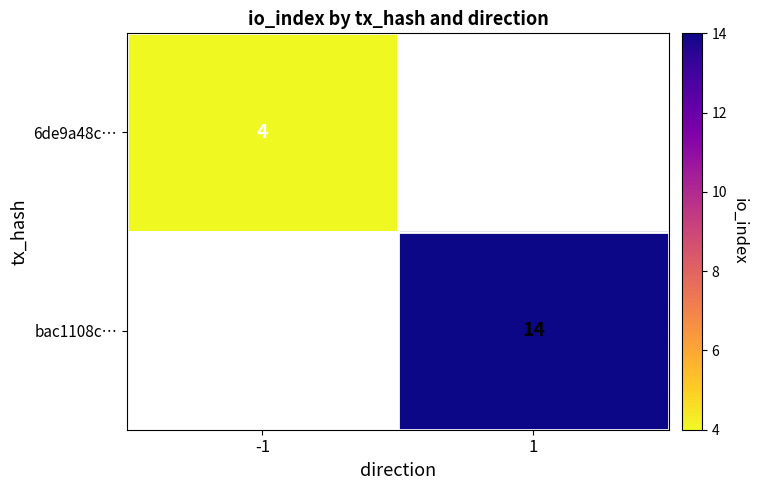

The value of bac1108c… at 1 is 14. True or false?

True